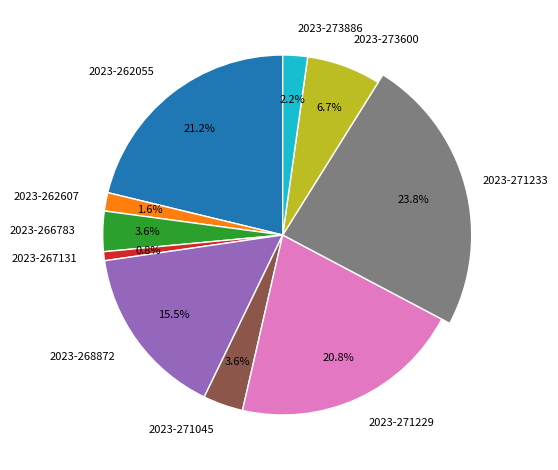

Approximately how many times larger is the value at 2023-267131 compared to 2023-262607?

0.5